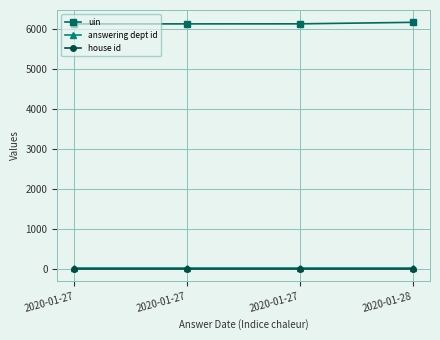

How many lines are shown in the chart?

3